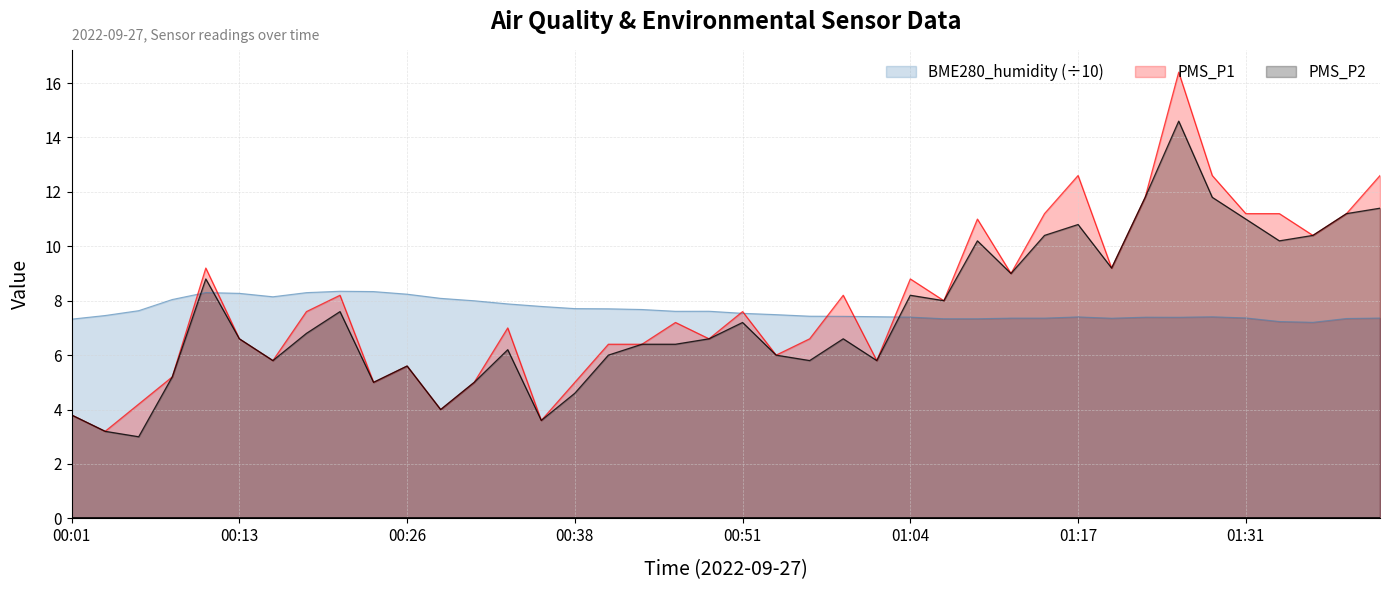

What is the label of the 17th point from the right?

2022/09/27 00:59